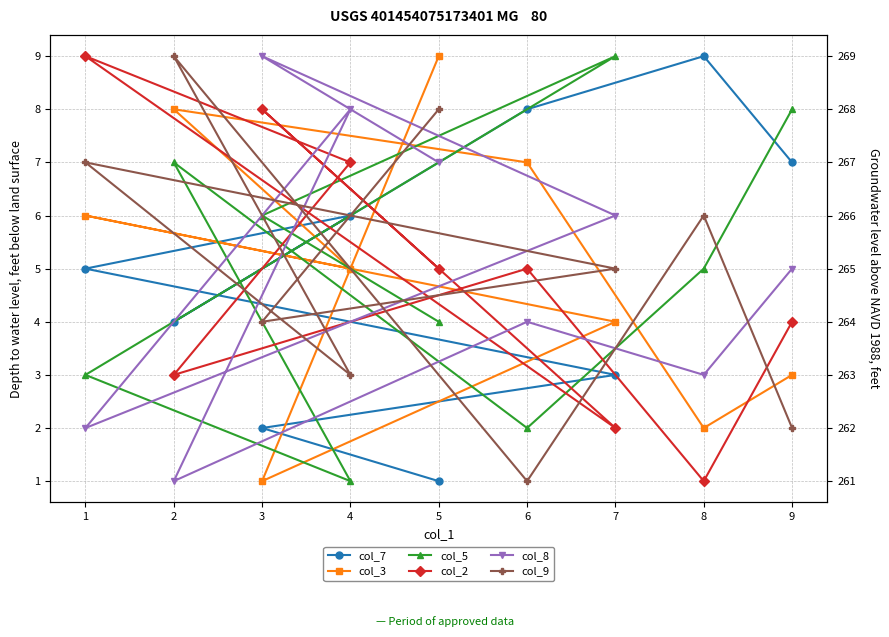

True or false: col_3 and col_2 intersect in this chart.

True